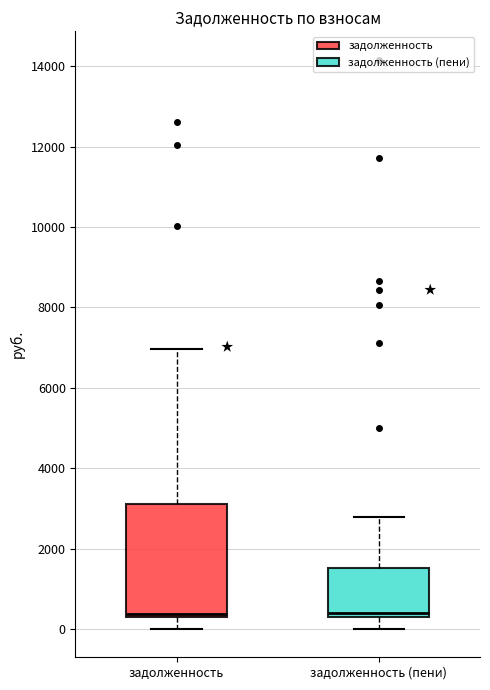

Reading left to right, read every box against the y-axis: the position of its median line, the range the box covers, and the ends of its whiskers. The values are not printed on the chart, so give them approximately, as read against the axis.

задолженность: median 400, box 200 to 3200, whiskers 0 to 7000
задолженность (пени): median 400, box 200 to 1600, whiskers 0 to 2800